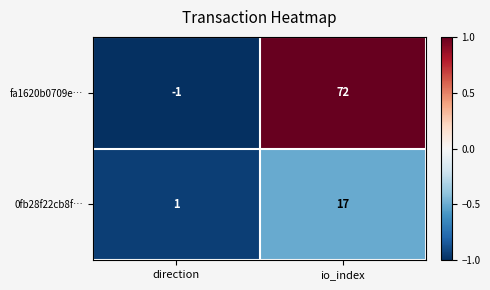

Rank the series by their average value, from lowest to highest.

0fb28f22cb8f…, fa1620b0709e…